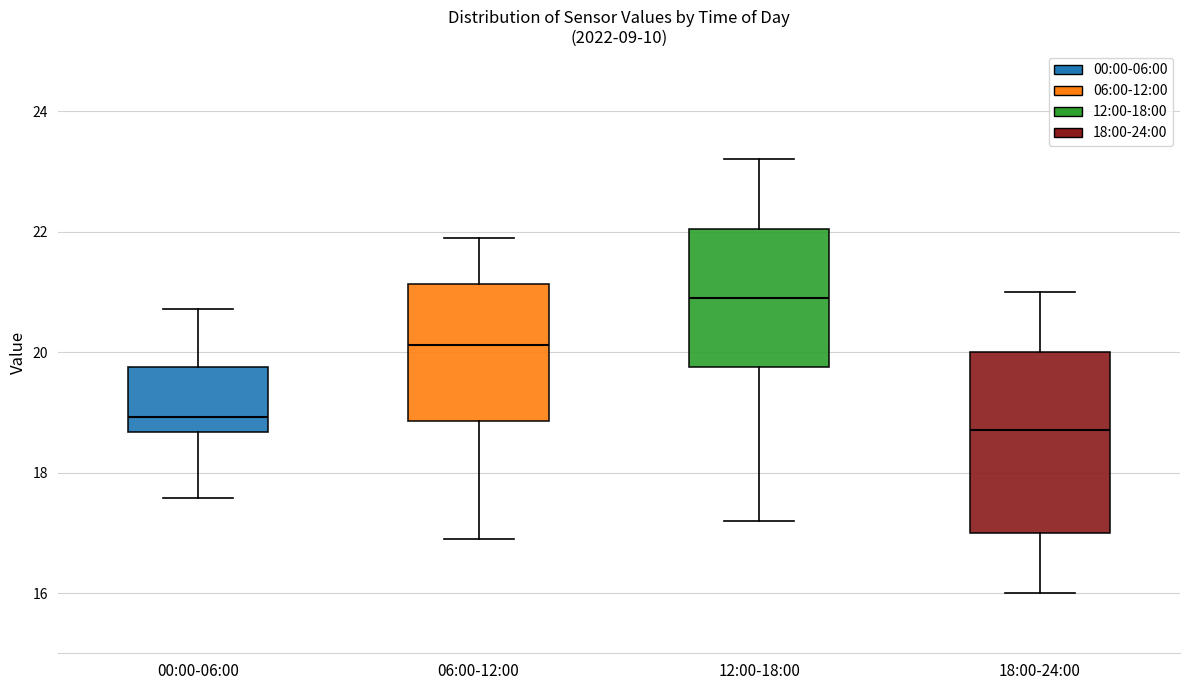

Reading left to right, transcribe this box plot: for each box, give where its median line is, the range the box spans, and where its two whiskers end, as read against the y-axis. The values are not printed on the chart, so give them approximately, as read against the axis.

00:00-06:00: median 19.0, box 18.6 to 19.8, whiskers 17.6 to 20.8
06:00-12:00: median 20.2, box 18.8 to 21.2, whiskers 17.0 to 22.0
12:00-18:00: median 21.0, box 19.8 to 22.0, whiskers 17.2 to 23.2
18:00-24:00: median 18.8, box 17.0 to 20.0, whiskers 16.0 to 21.0